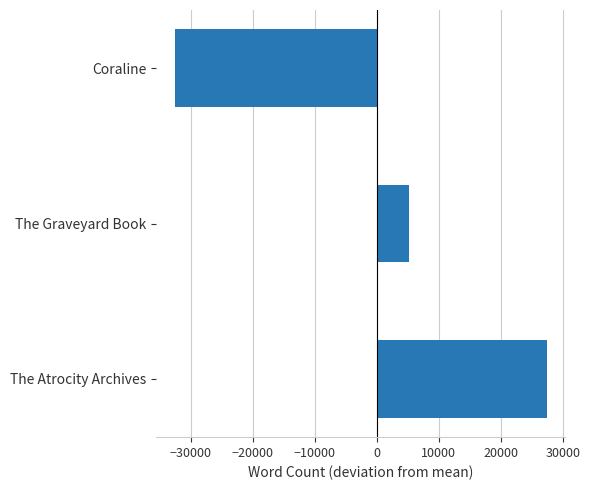

The chart shows a value of -32600 at Coraline. True or false?

True